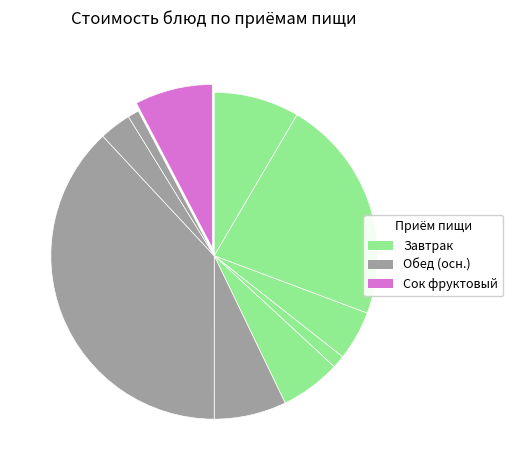

How many slices are in this pie chart?

10